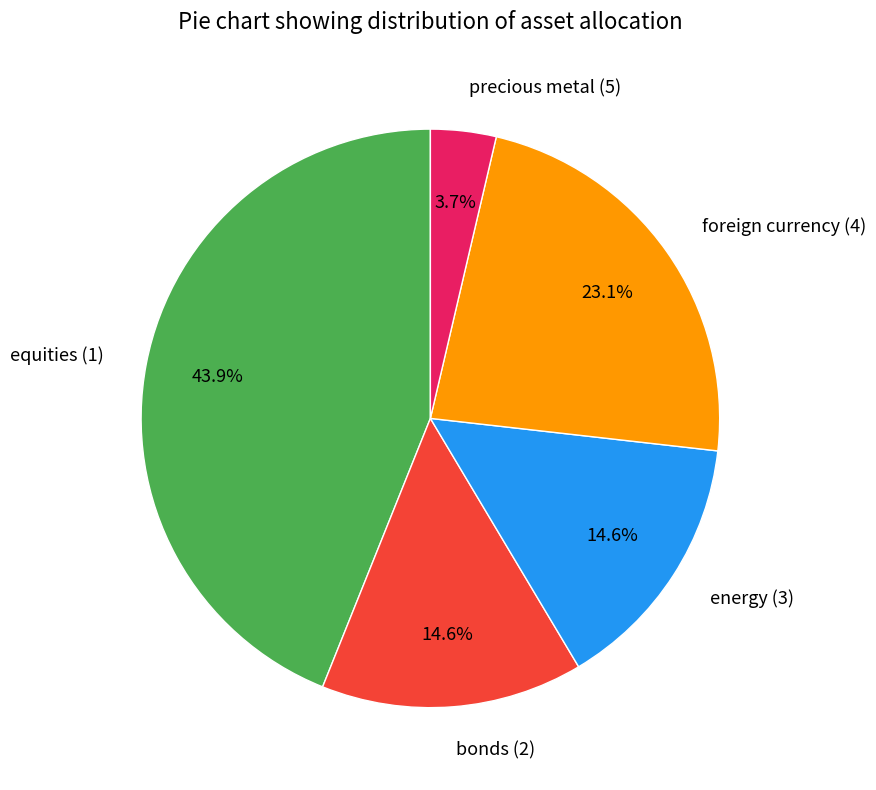

What is the largest slice in the pie chart?

equities (1)